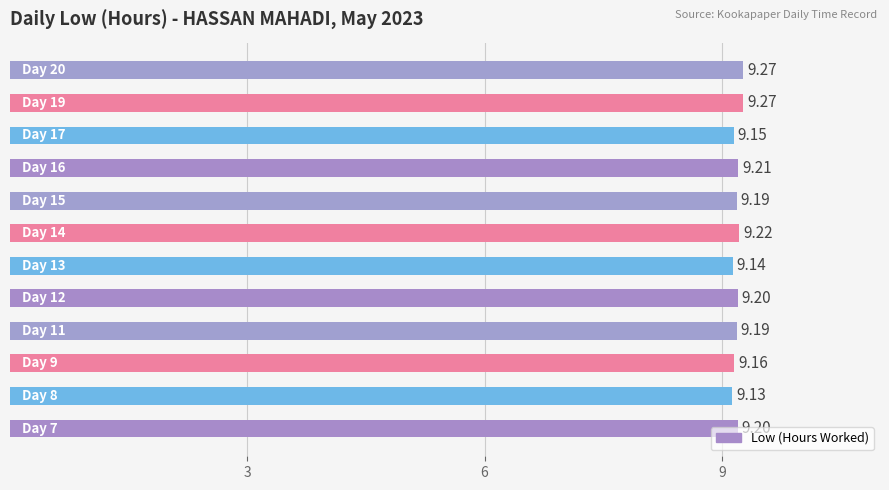

What is the average value?

9.2